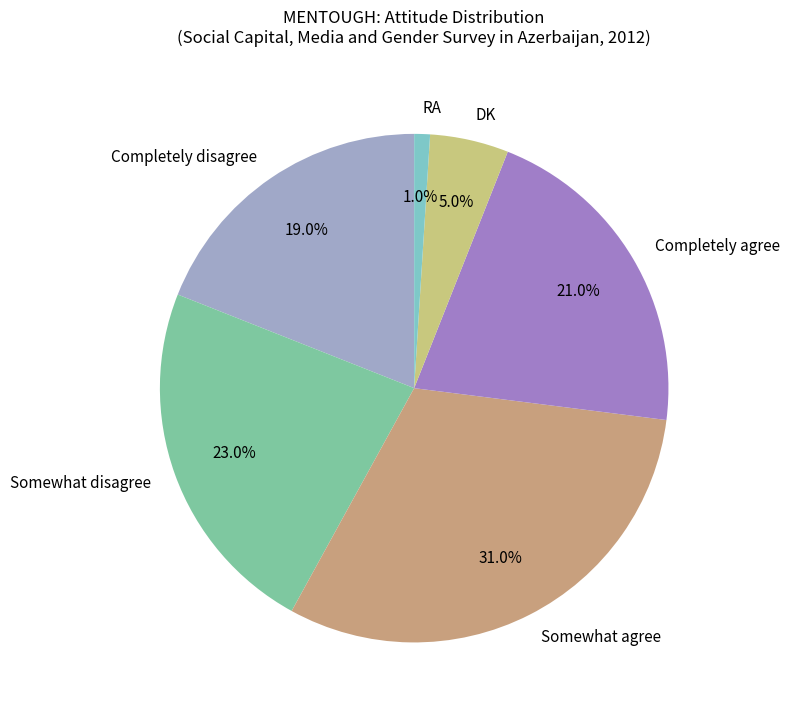

What is the ratio of the value at Somewhat agree to the value at Somewhat disagree?

1.3